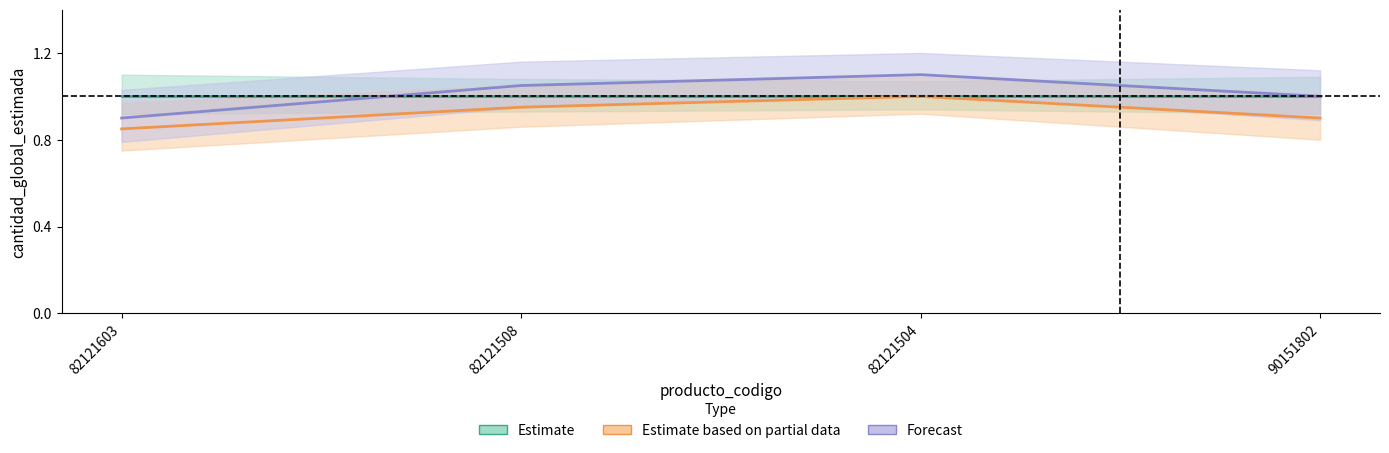

What is the difference between the Estimate based on partial data values at 82121603 and 82121508?

0.1